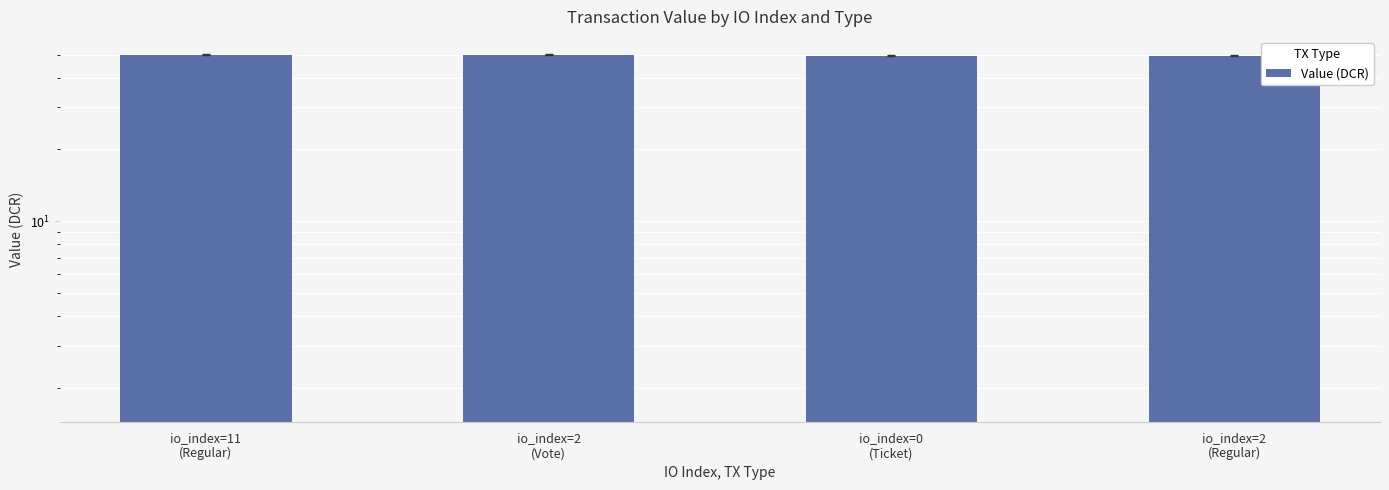

Reading left to right, what are all the values shown in this chart?

49.8	49.8	49.5	49.5